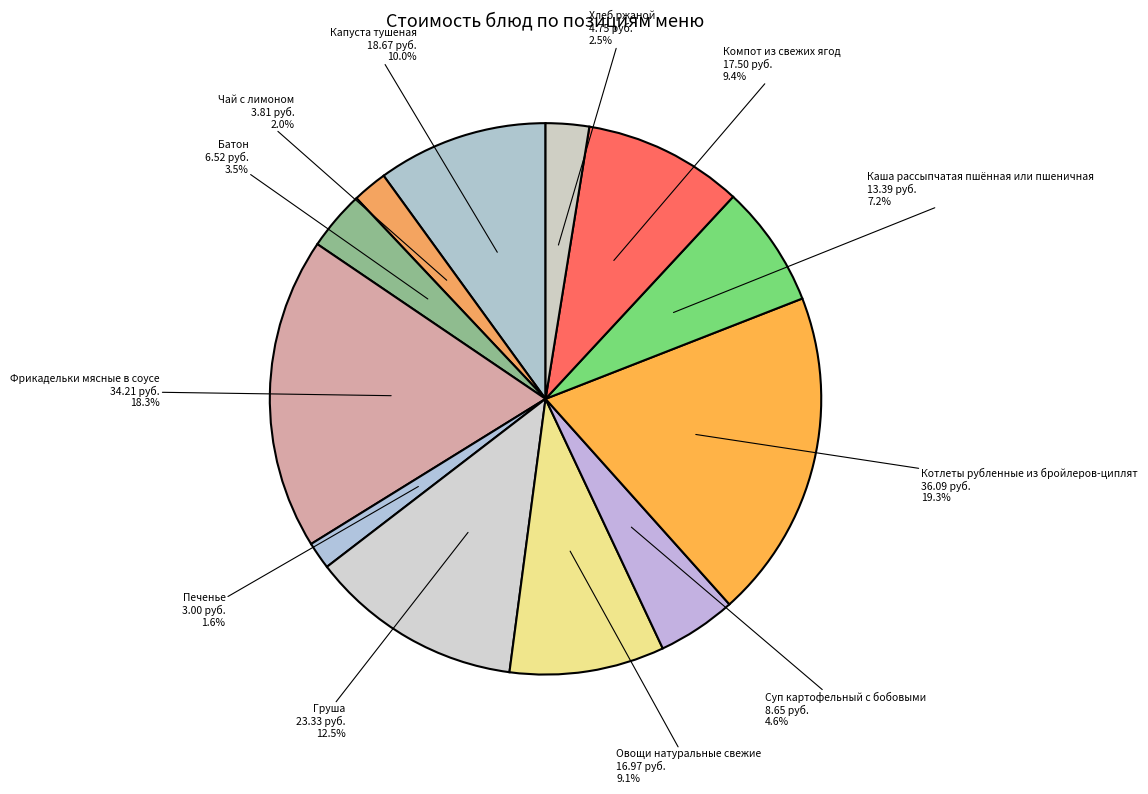

How many segments does this pie chart have?

12